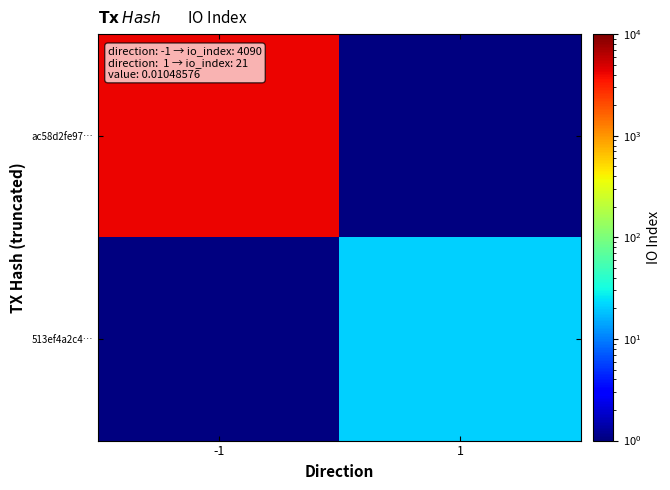

Which series has the largest range (max minus min)?

ac58d2fe97…